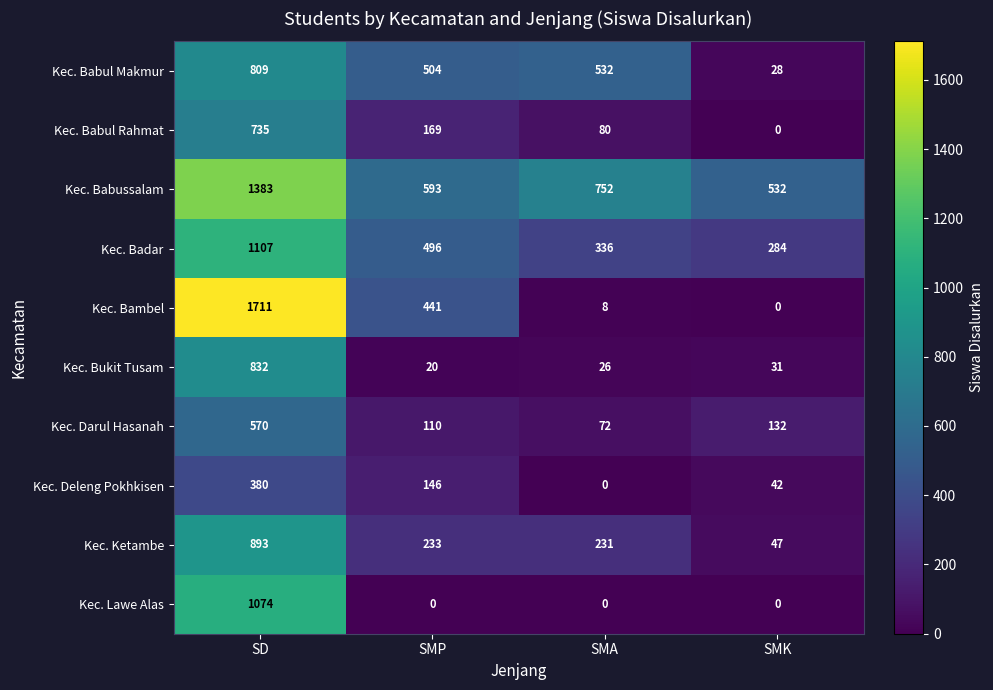

What is the highest value of the Kec. Babussalam series?

1383